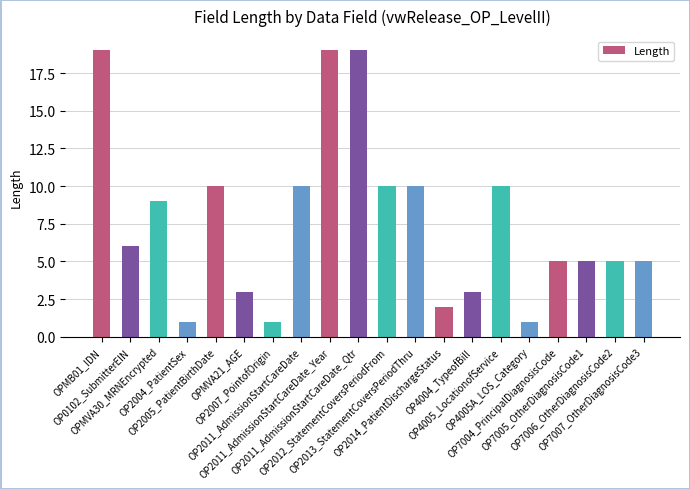

True or false: the data shows 19 at OP2011_AdmissionStartCareDate_Year.

True